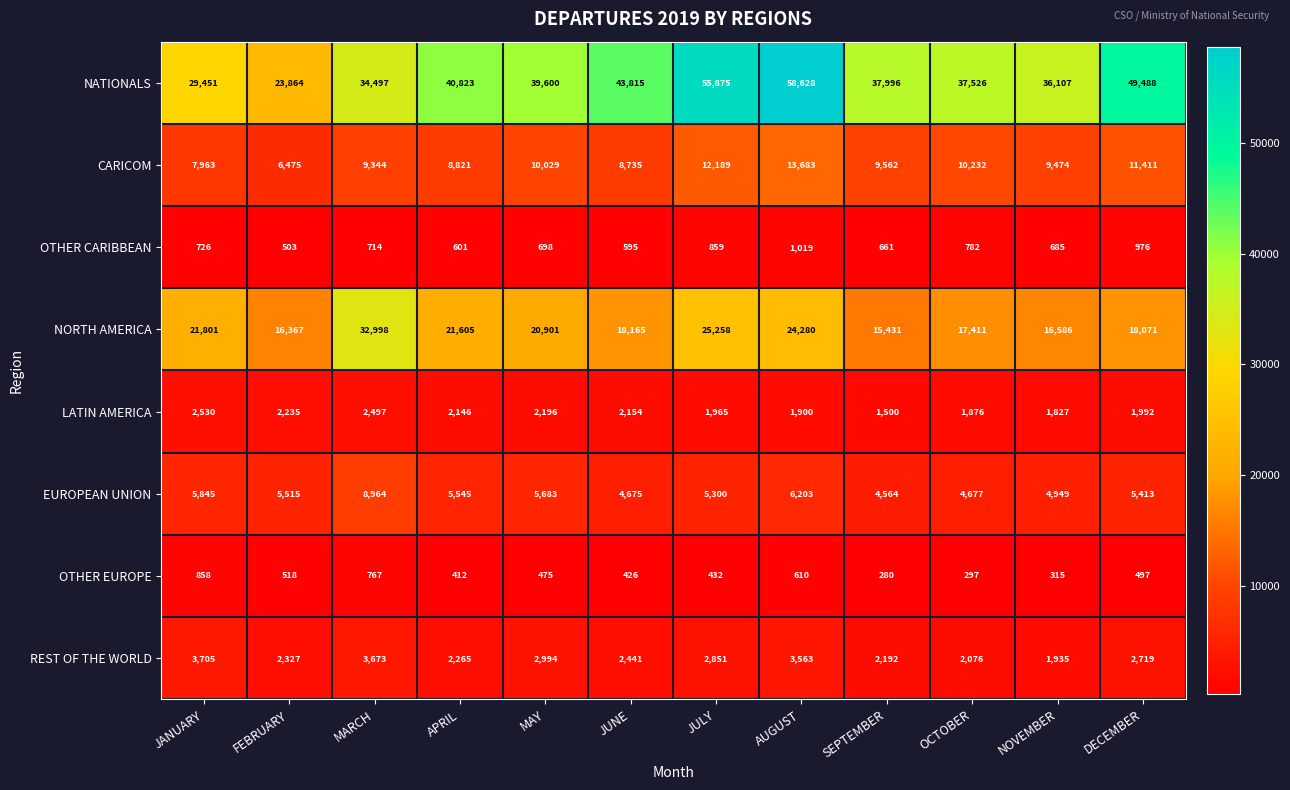

Which series changed the most between AUGUST and DECEMBER?

NATIONALS